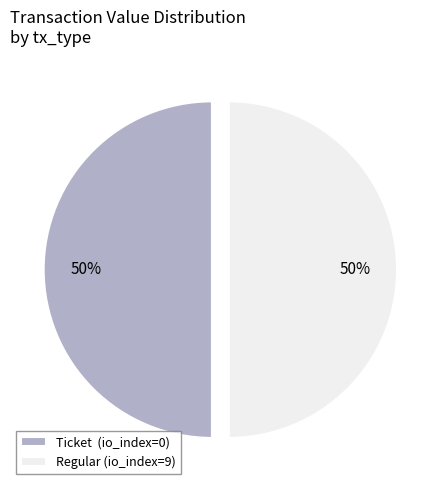

True or false: Regular (io_index=9) accounts for 50% of the total.

True